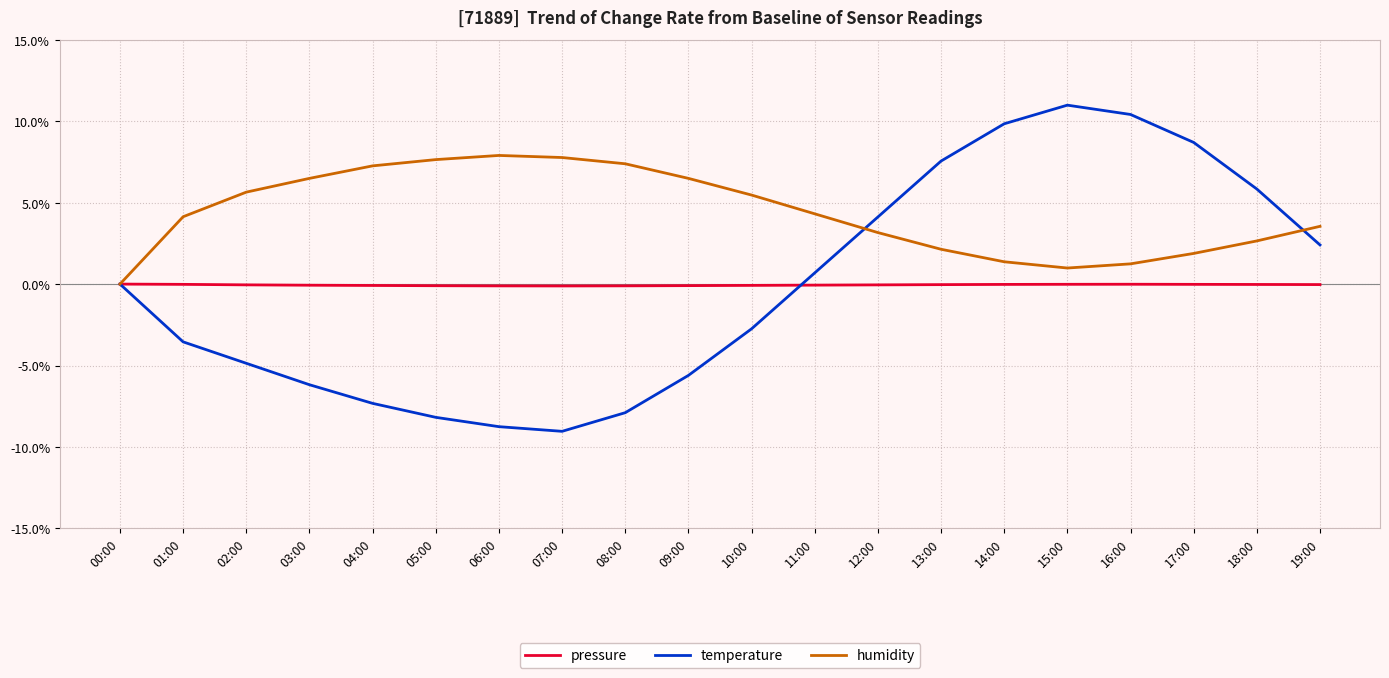

What is the greatest value displayed?

11.0